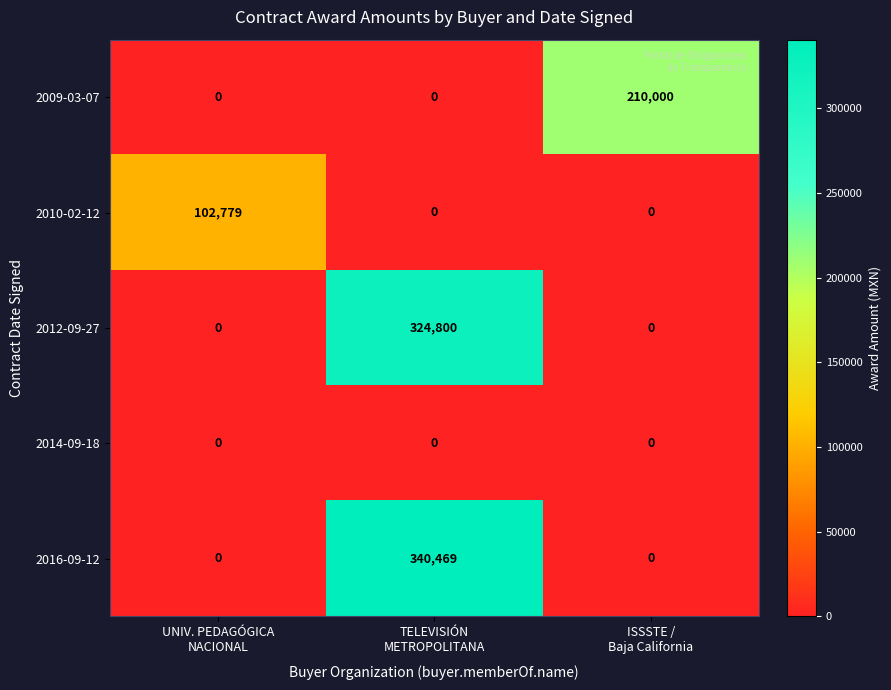

How many categories are shown in the chart?

3